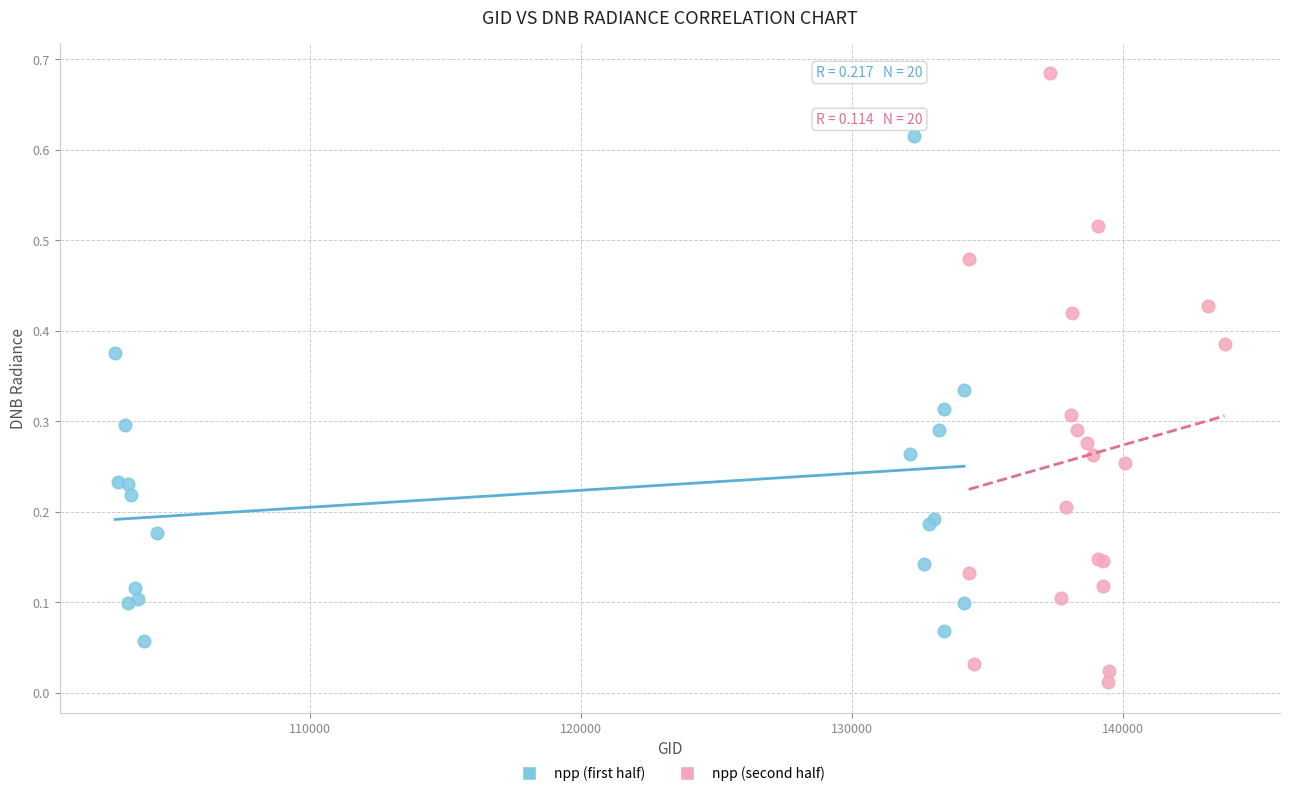

Which series reaches the minimum Y coordinate?

npp (second half)